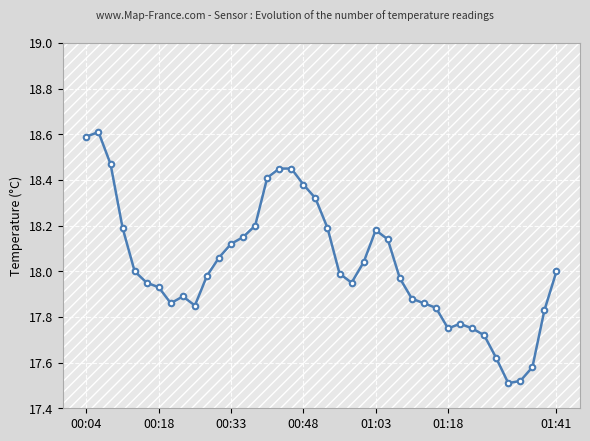

What is the greatest value displayed?

18.6